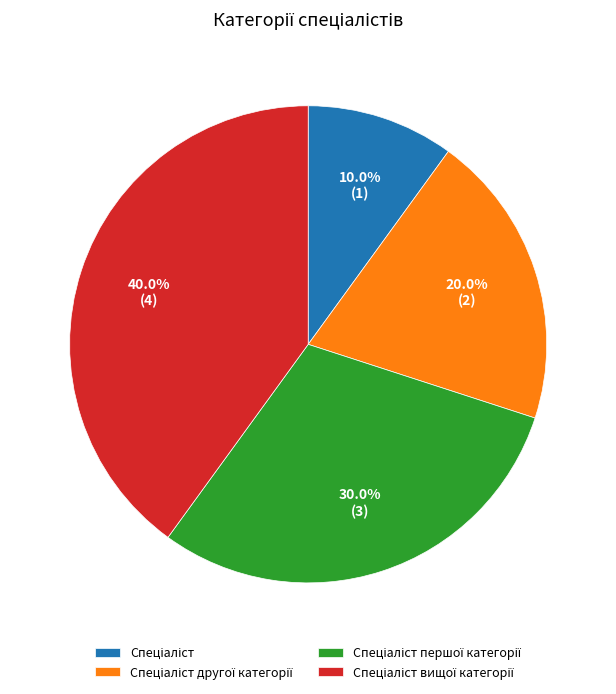

How many segments does this pie chart have?

4